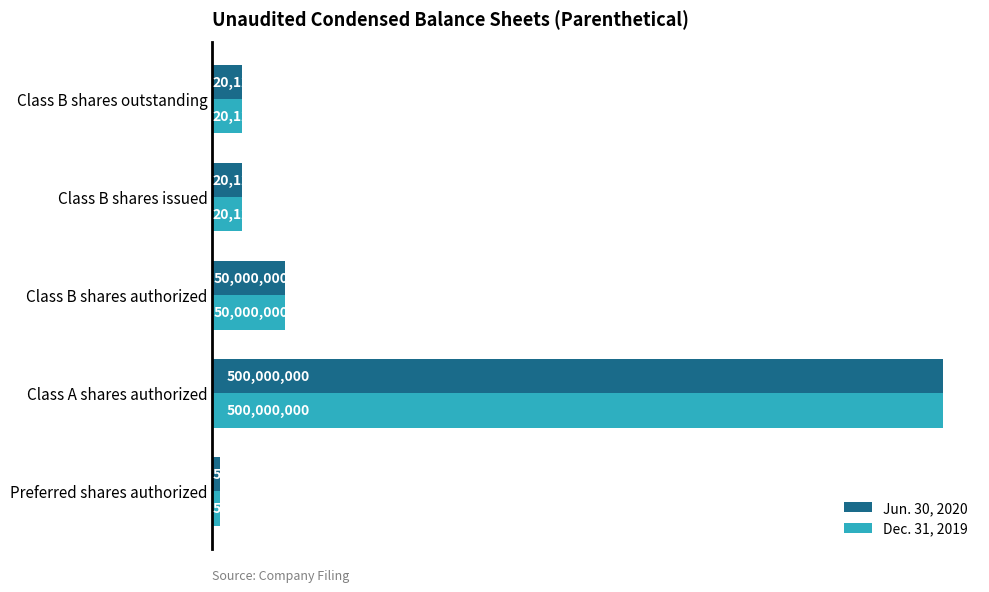

What is the minimum value for Jun. 30, 2020?

5000000